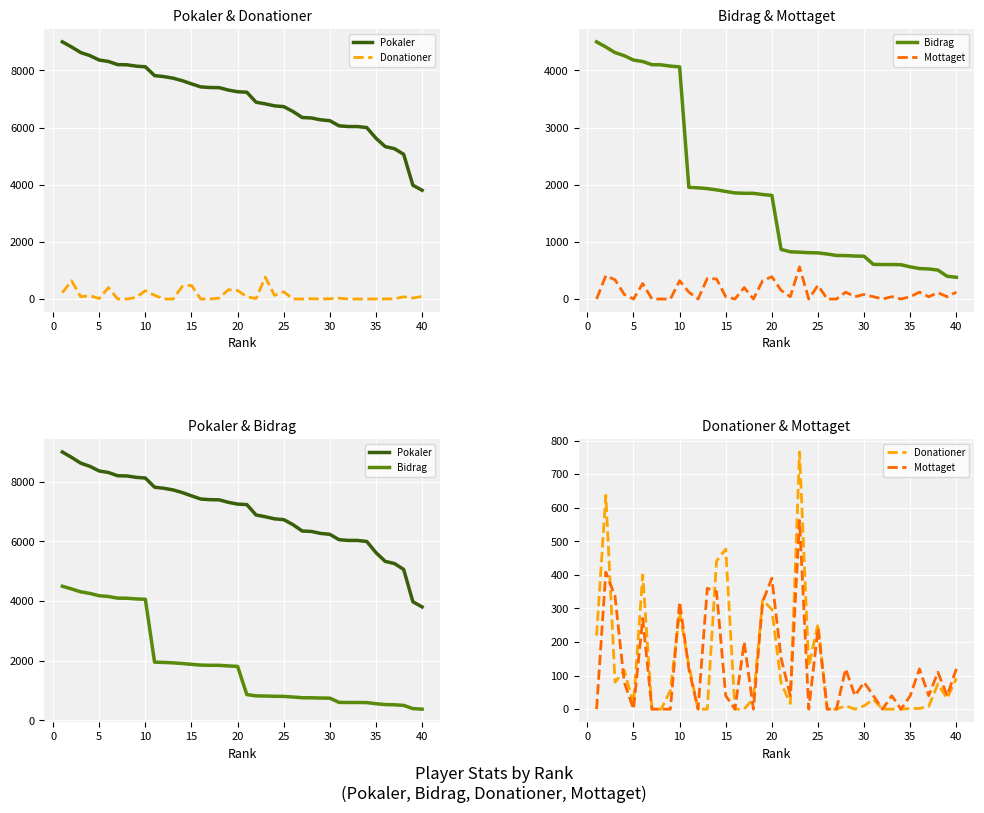

What is the maximum value shown in the chart?

9000